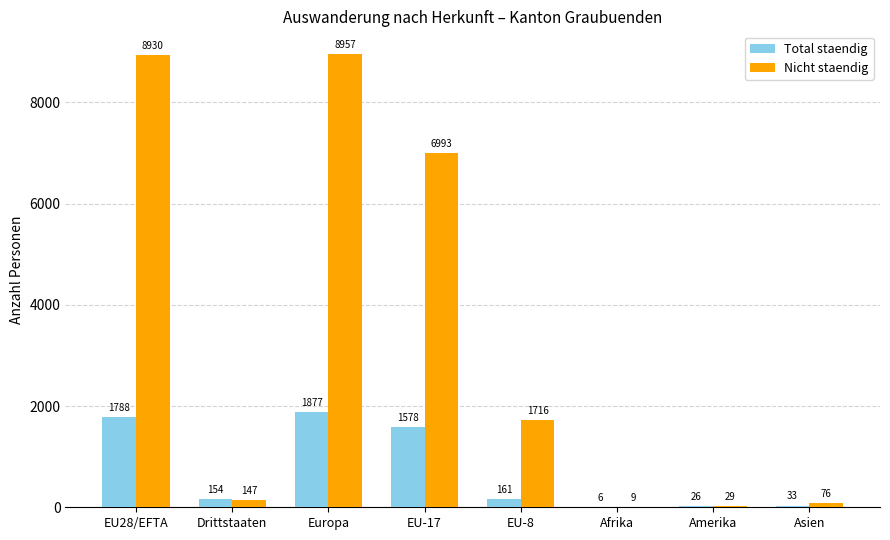

What is the sum of all Nicht staendig values?

26857